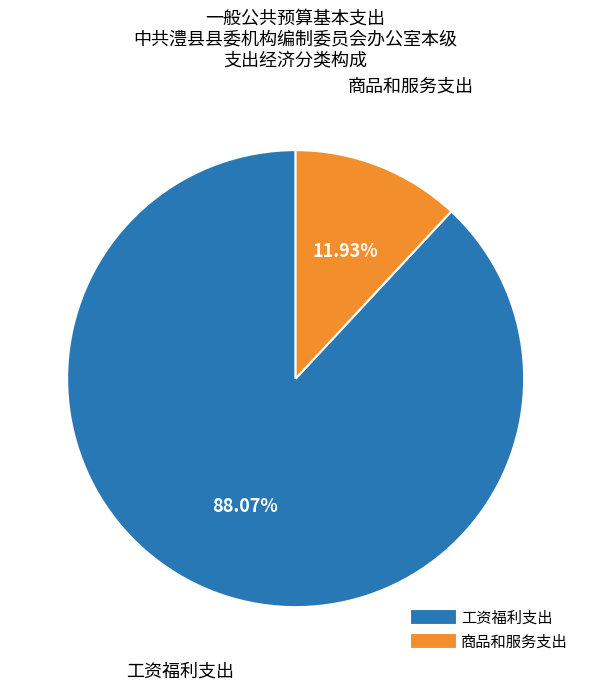

The 商品和服务支出 slice represents 12% of the pie. True or false?

True